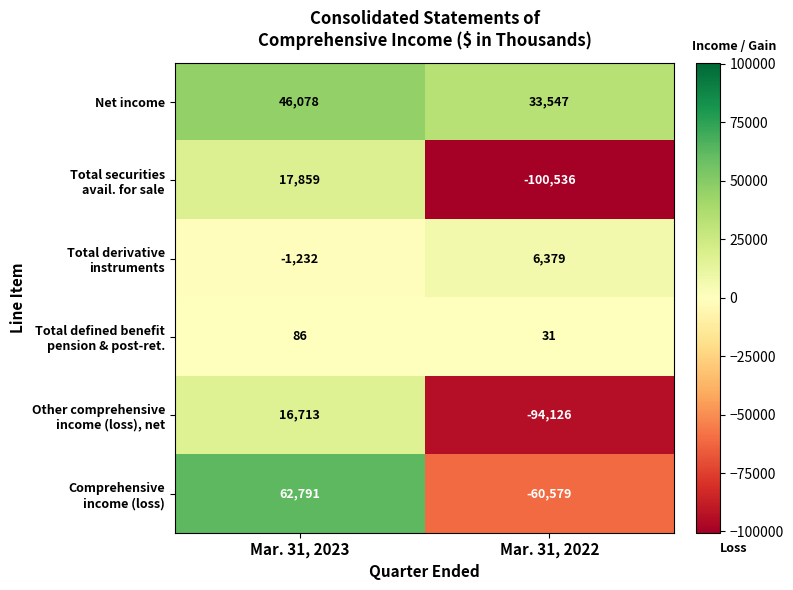

What is the difference between the highest and lowest values at Mar. 31, 2023?

64023